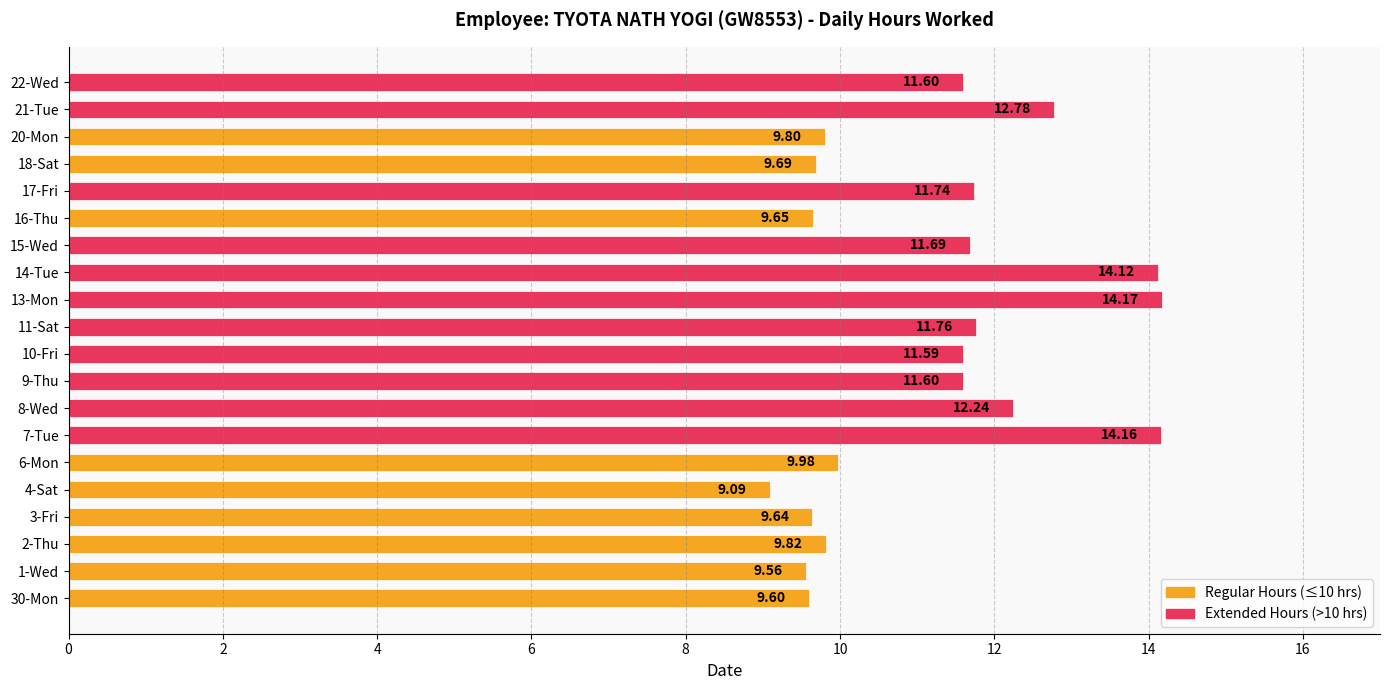

How many values exceed 11?

11